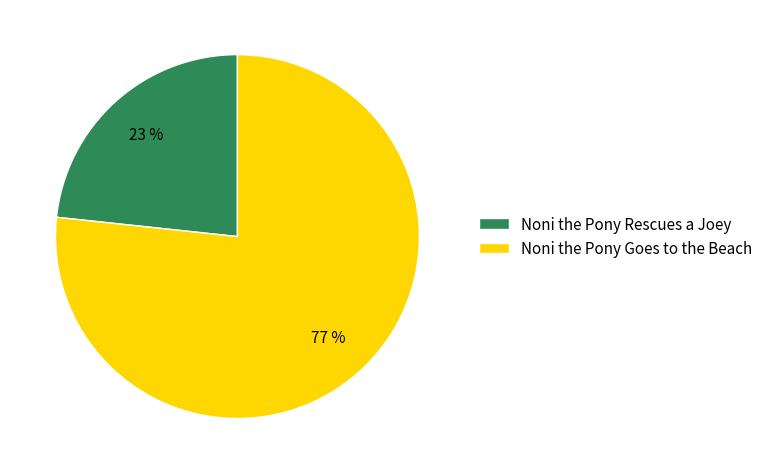

To the nearest percent, what is the average slice percentage?

50%